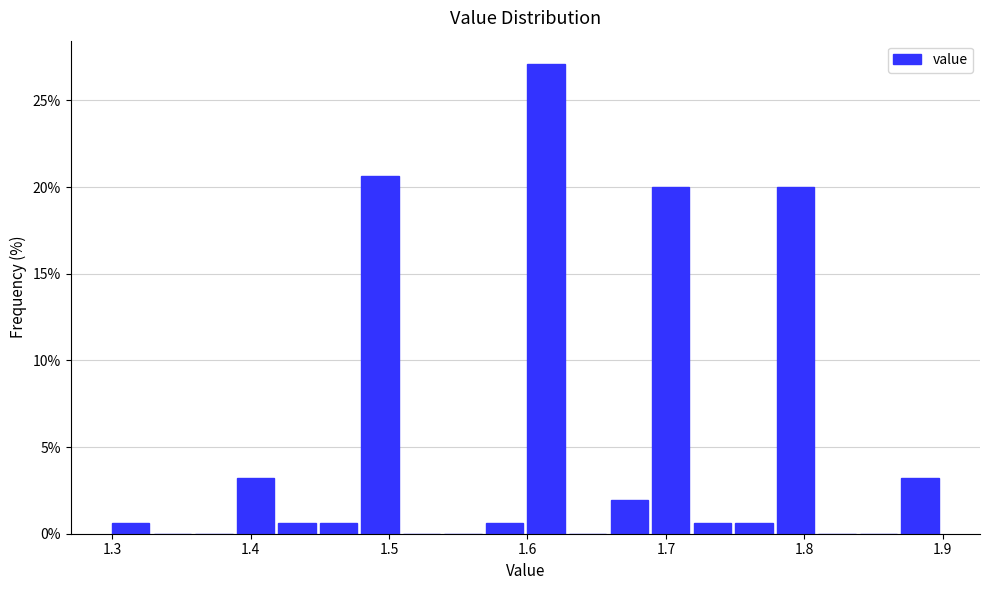

Around what value on the x-axis is the tallest bar? Give the approximate position of its centre, as read against the axis.

1.61